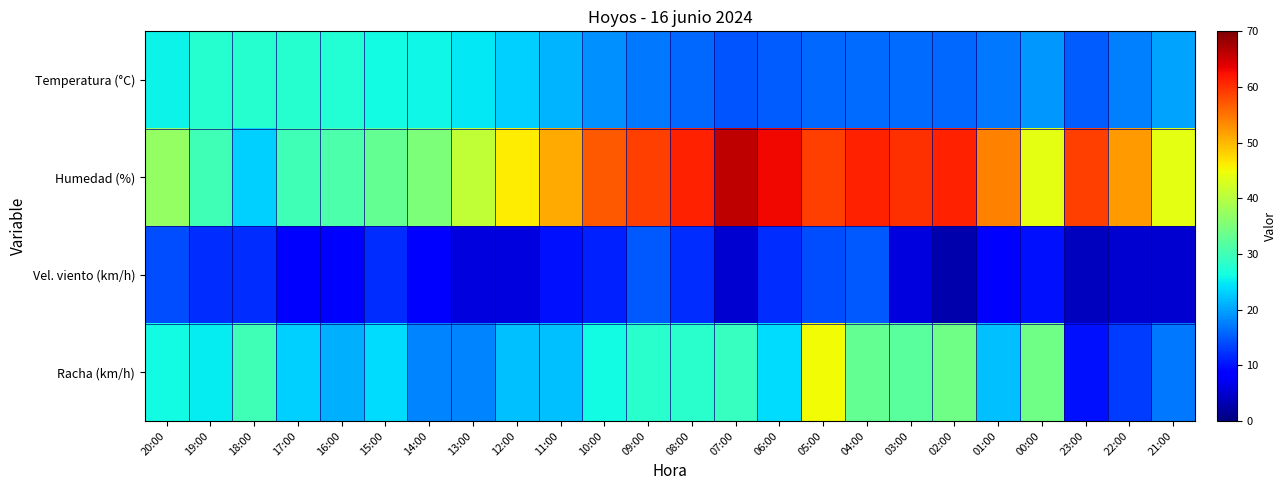

At which category does the chart reach its minimum across all series?

02:00